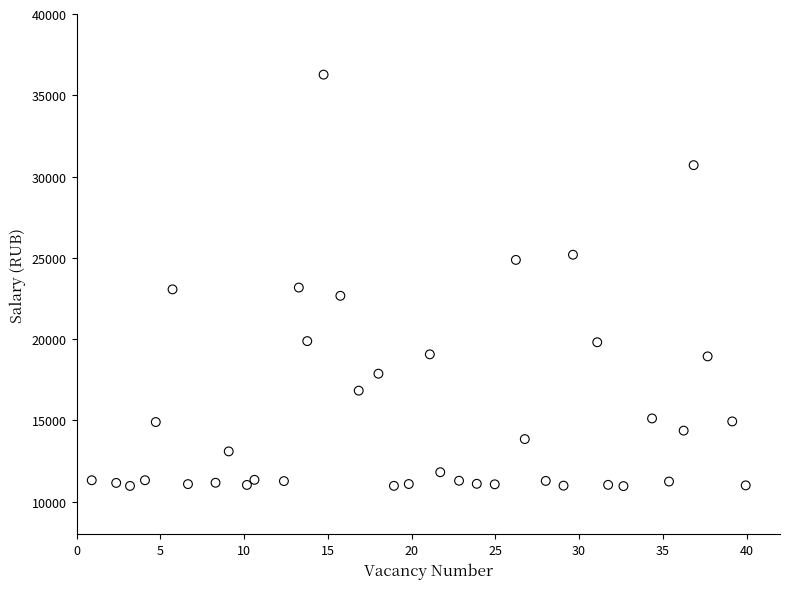

What is the range of Y values (max minus min)?

25306.0